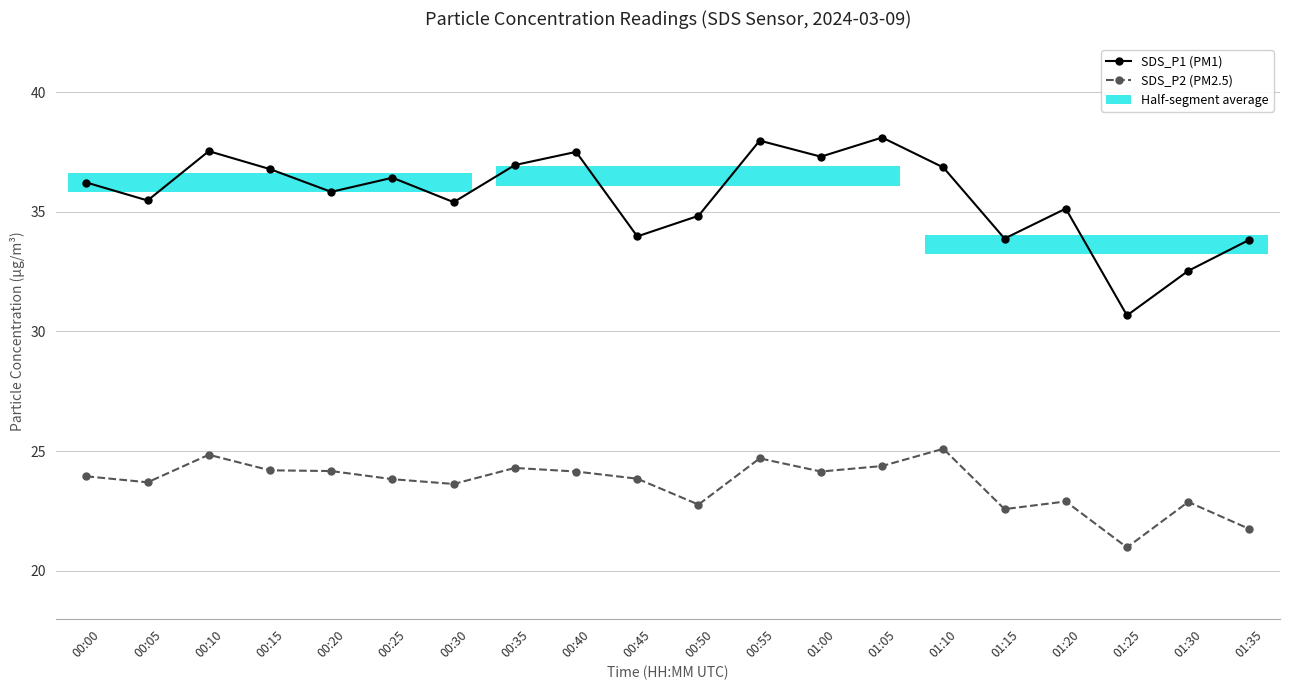

What is the highest value of the SDS_P2 (PM2.5) series?

25.1